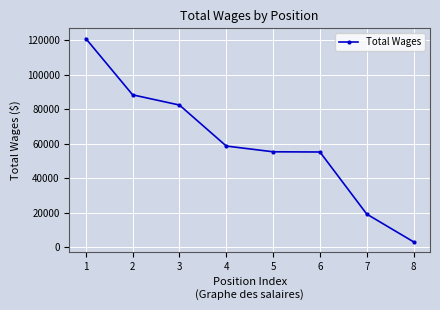

Between 8 and 5, which is larger?

5